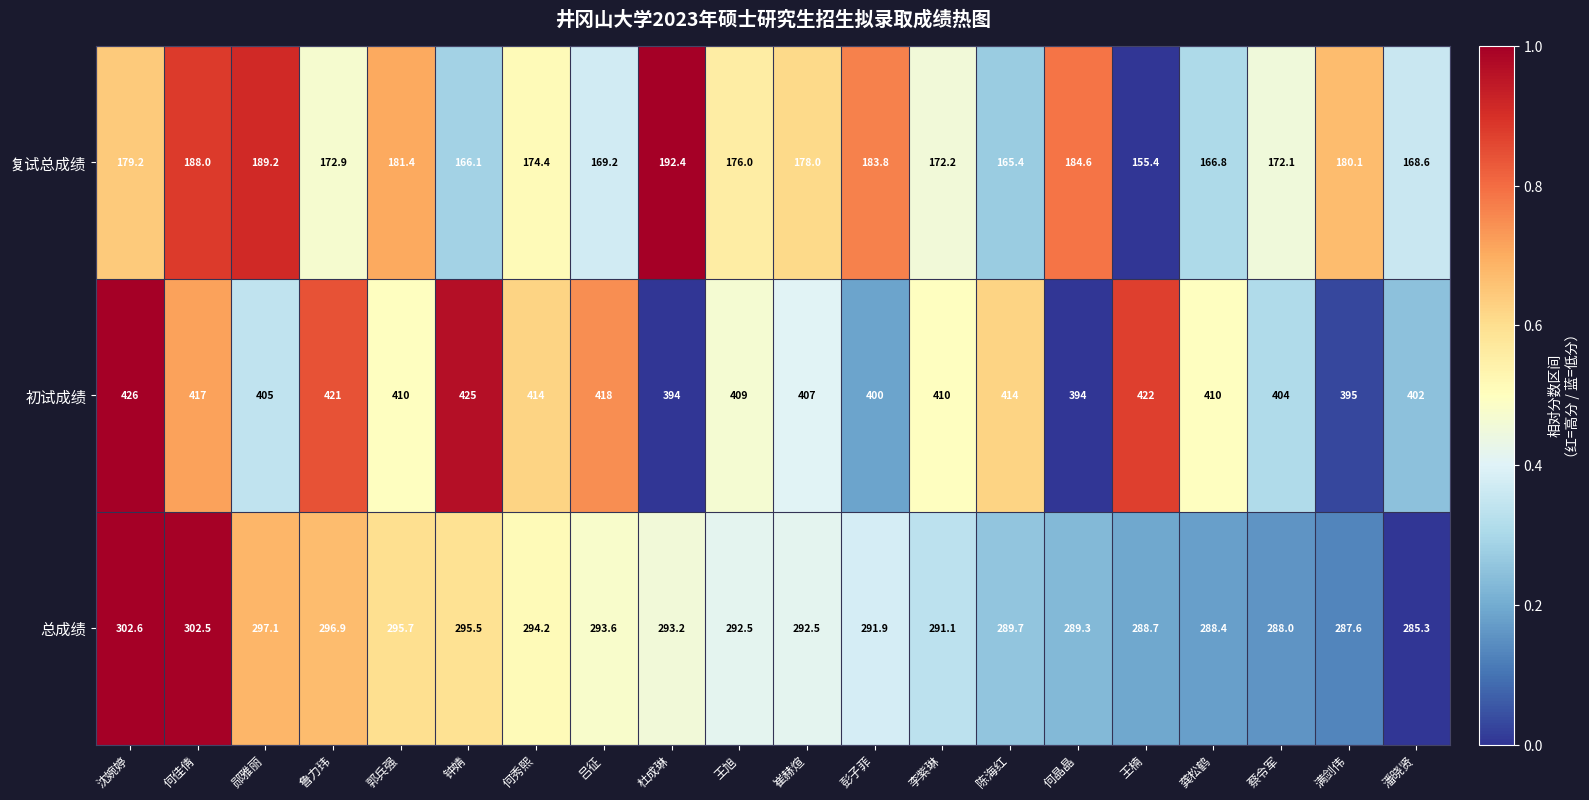

Which series has the widest spread of values?

复试总成绩